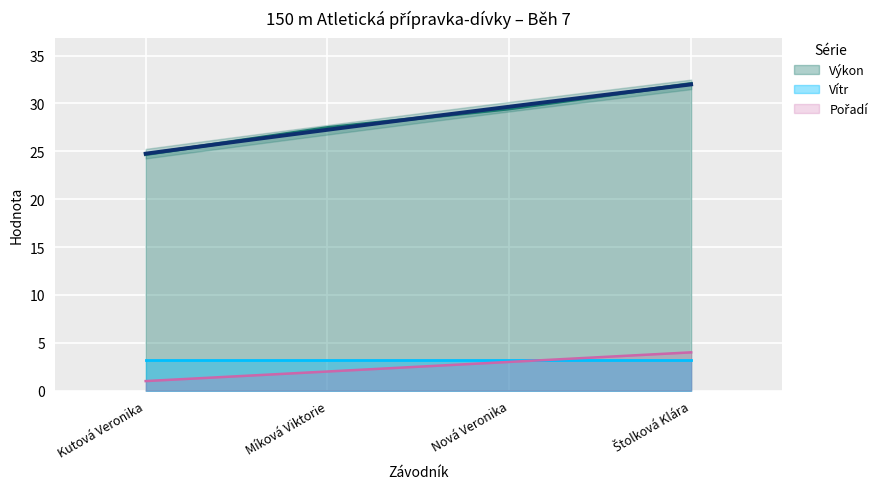

Where is Výkon nearest to the value 28?

Míková Viktorie